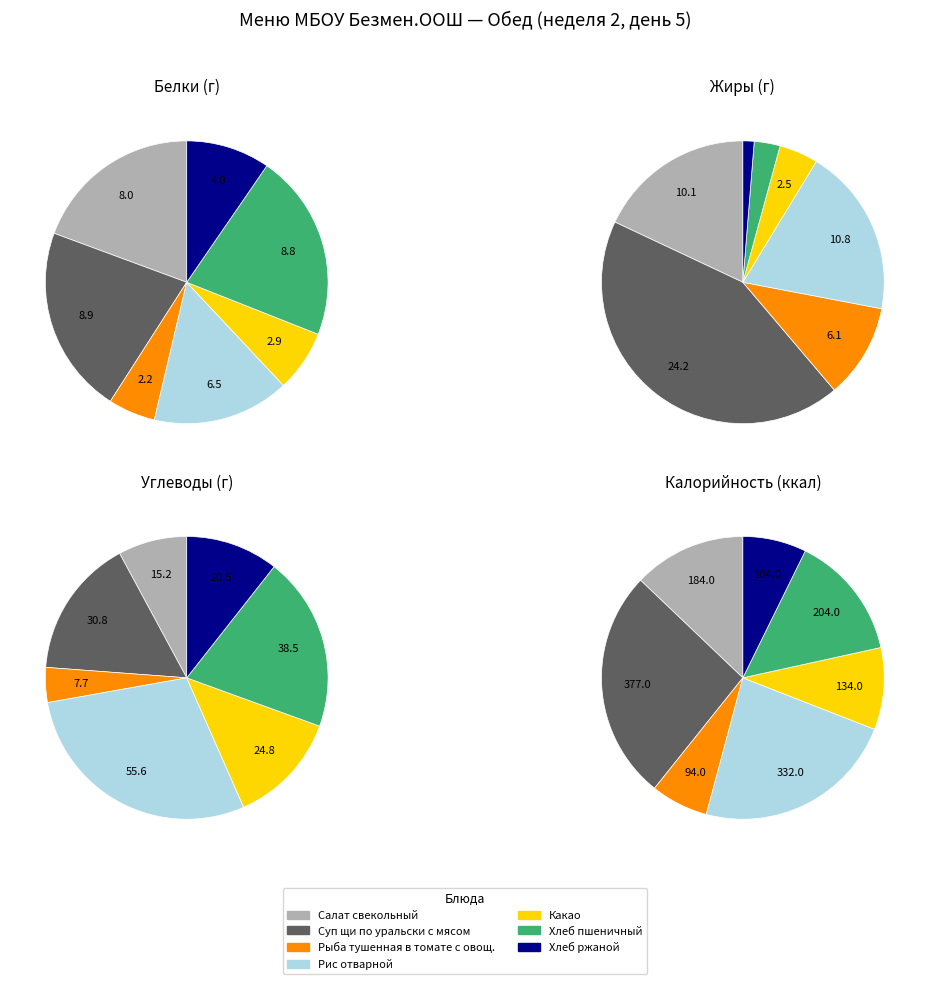

To the nearest percent, what percentage of the pie is Рис отварной?

19%